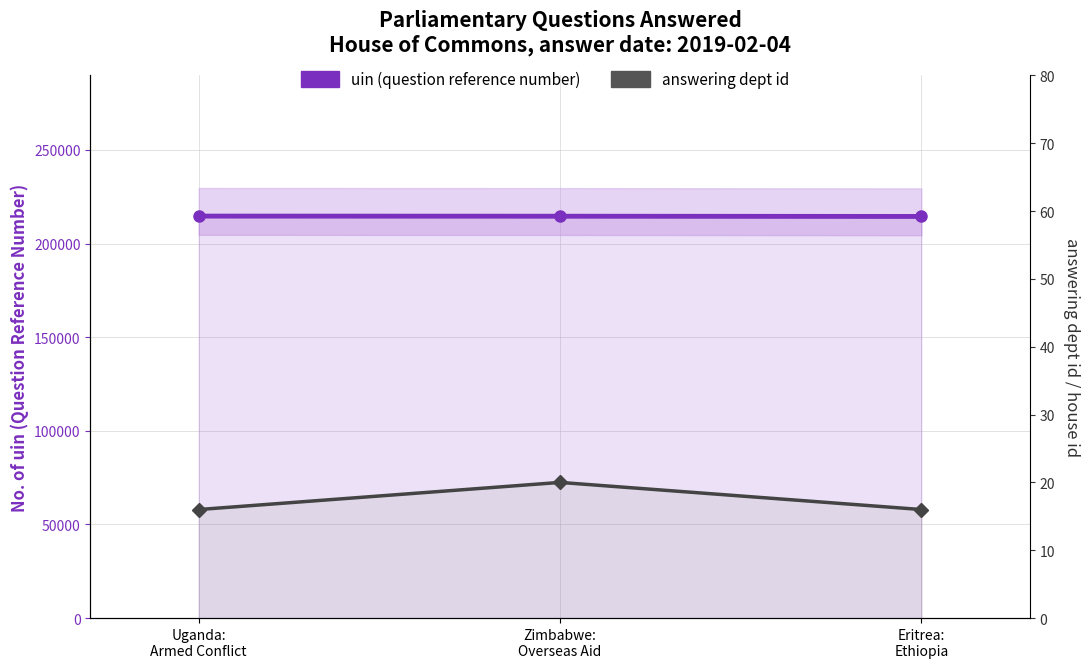

What is the difference between the second highest and minimum values in the uin (question reference) series?

127